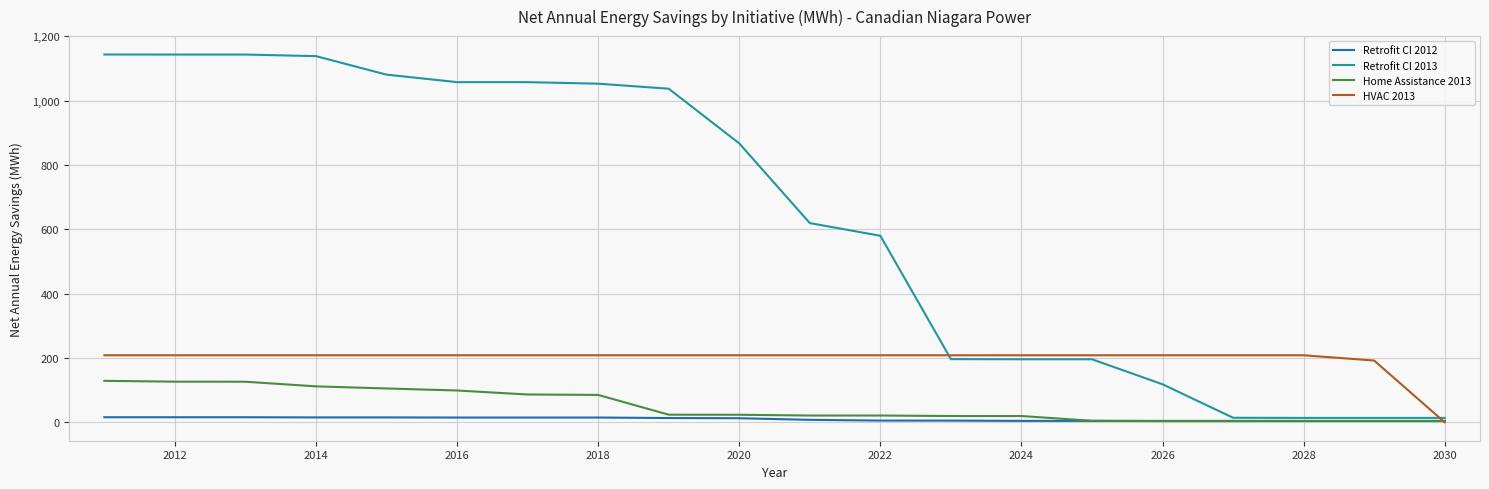

Which series has the largest range (max minus min)?

Retrofit CI 2013